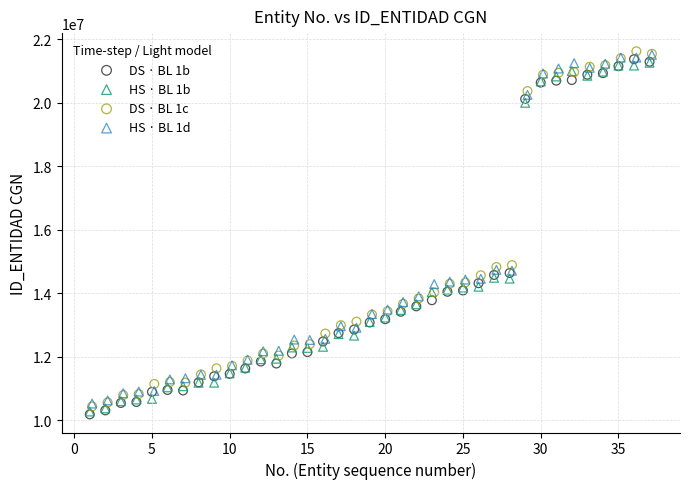

Which series contains the highest Y value?

DS · BL 1c